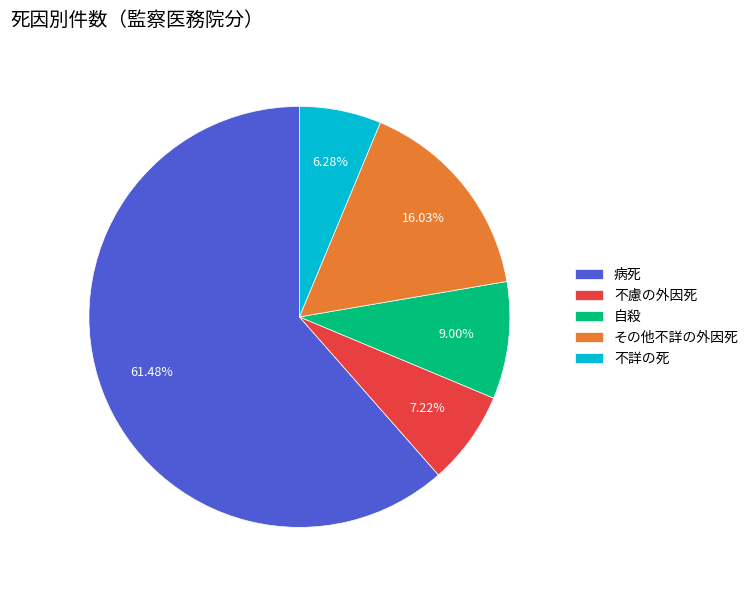

Is the sum of 病死 and 自殺 greater than half?

Yes